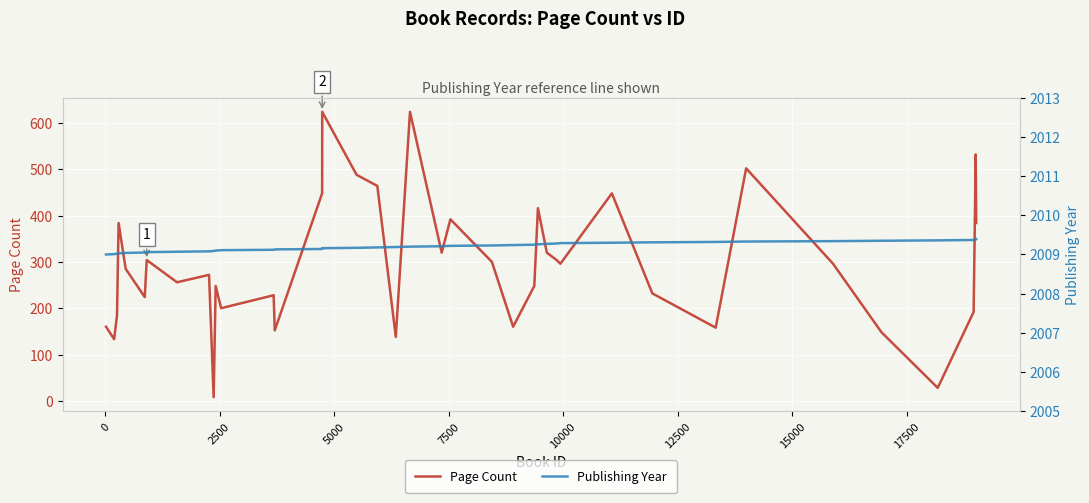

Is it true that Page Count equals 624.0 at 16?

True